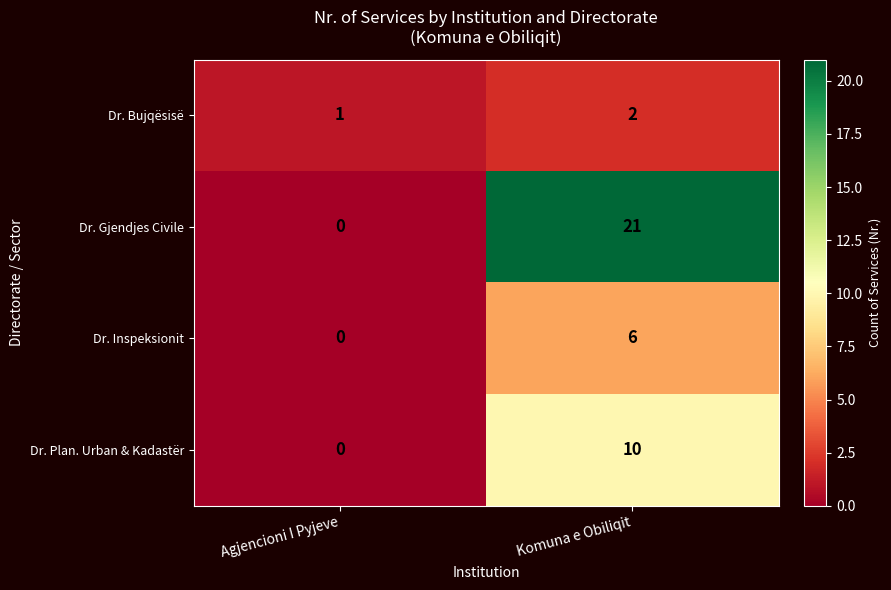

What is the total value across all series at Komuna e Obiliqit?

39